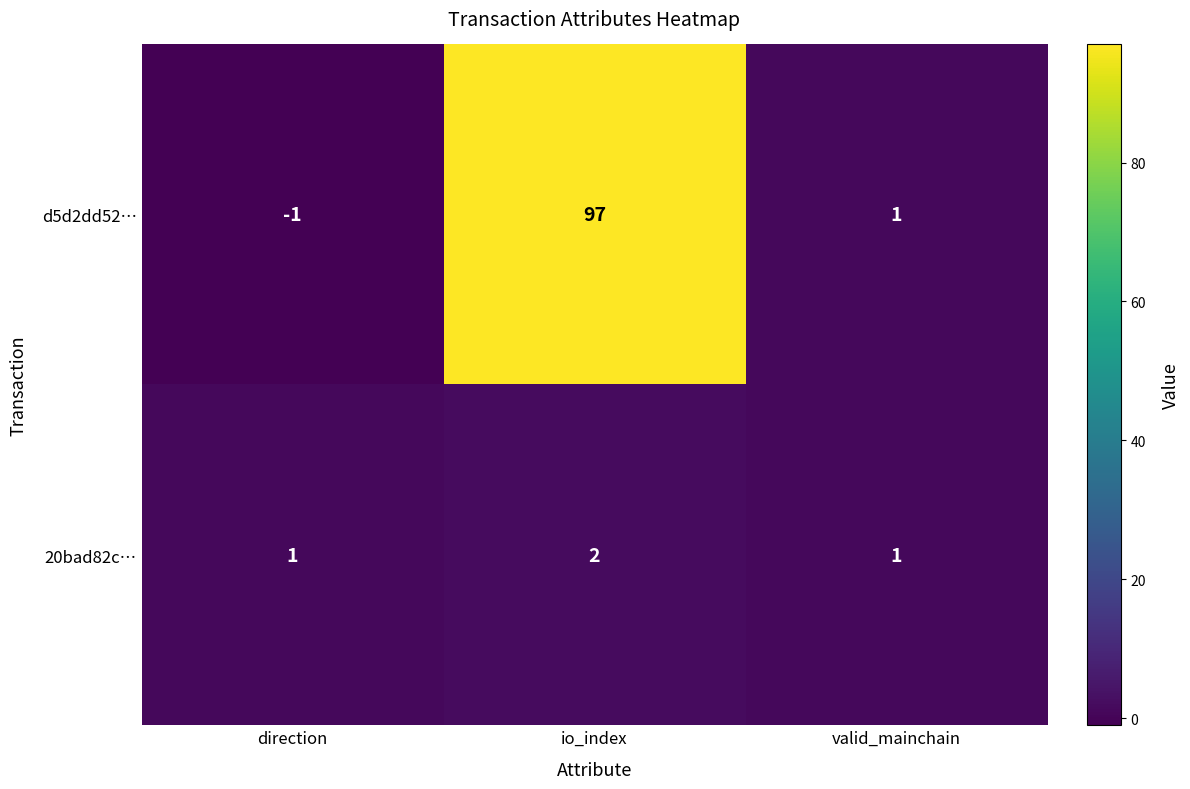

How many series are shown in this chart?

2